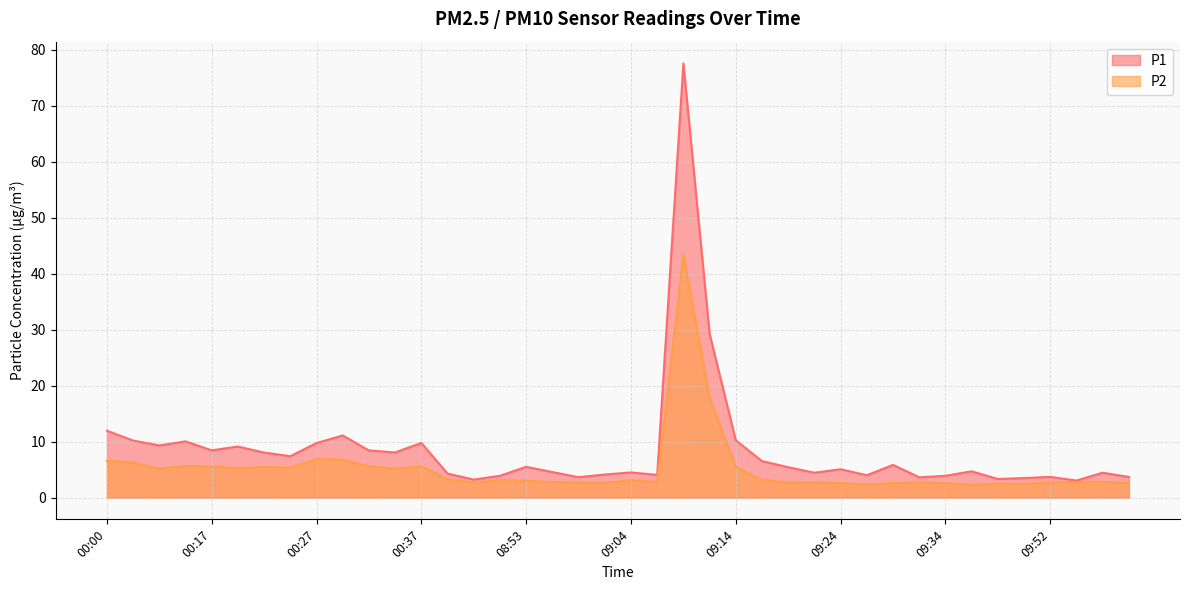

Is the value of P1 at 09:17 greater than the value of P2 at 09:52?

Yes